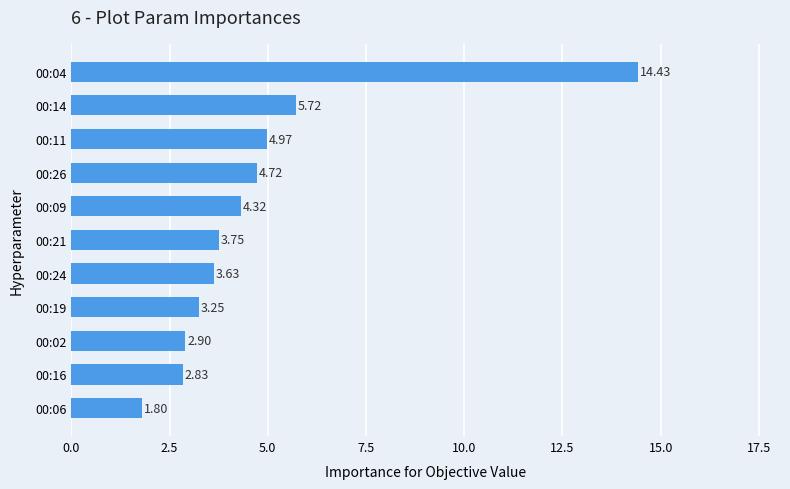

What is the change in value from 00:24 to 00:21?

+0.1